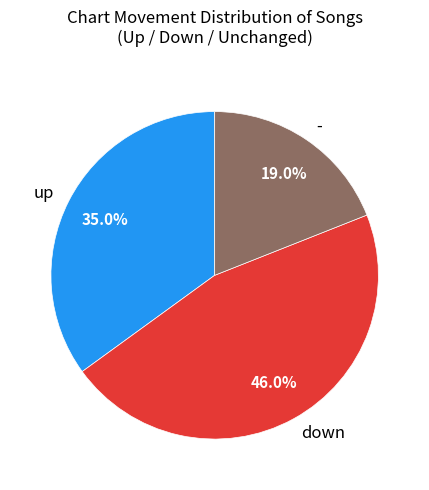

Which has a higher value, down or -?

down